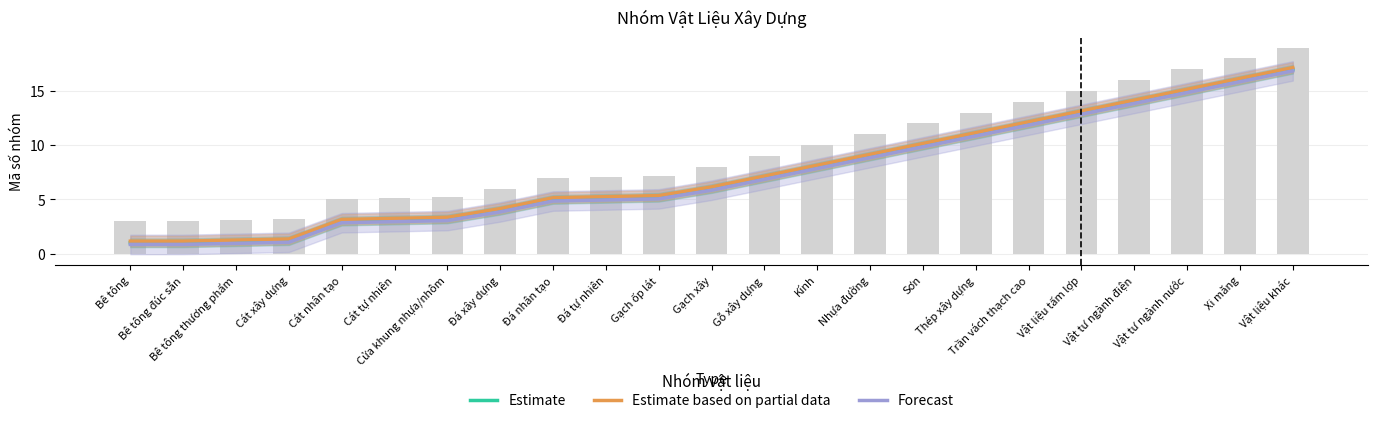

What is the label of the 11th bar from the right?

Gỗ xây dựng